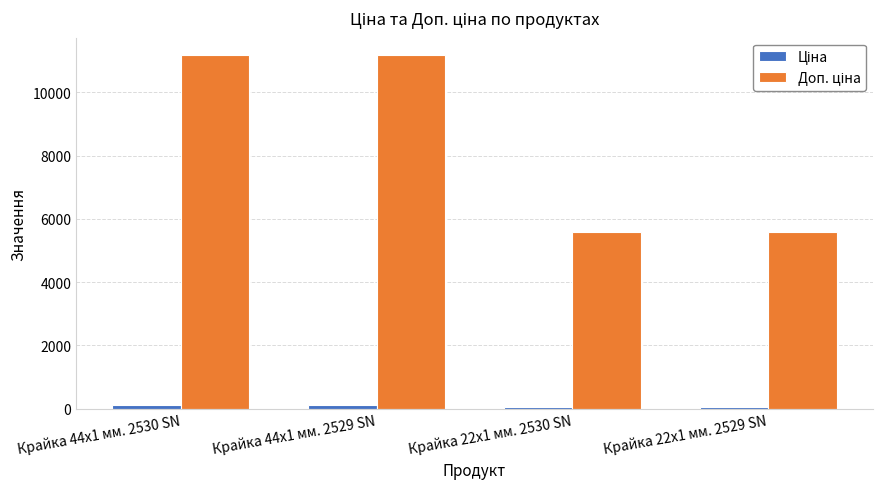

What is the maximum value shown in the chart?

11169.0